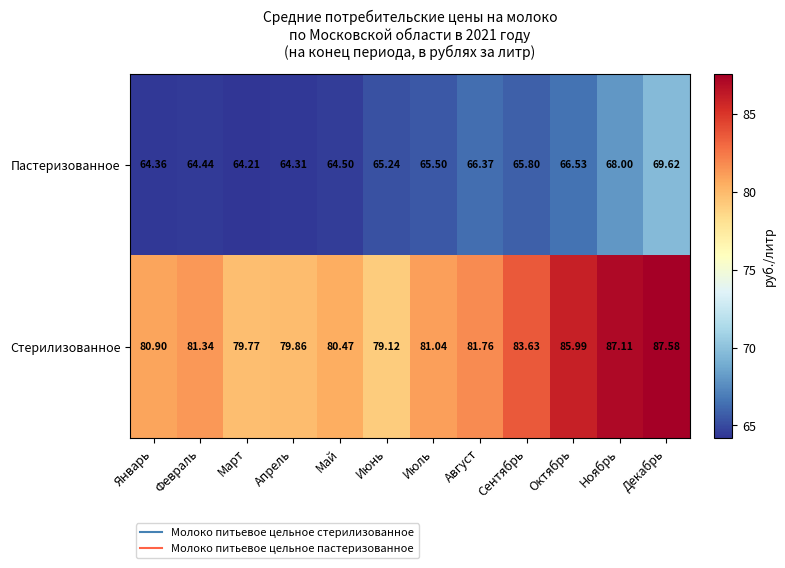

Which series has the widest spread of values?

Стерилизованное